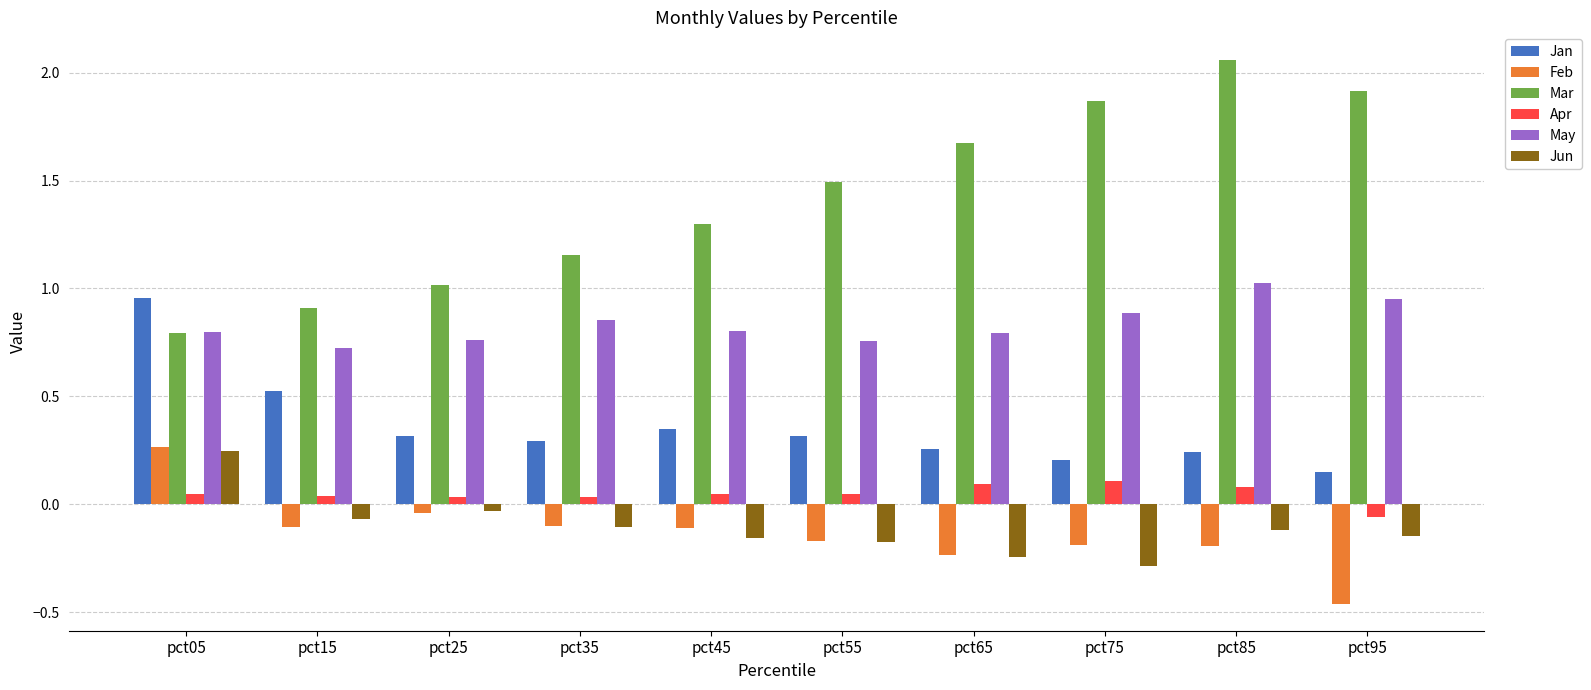

At which label is May closest to 0?

pct15